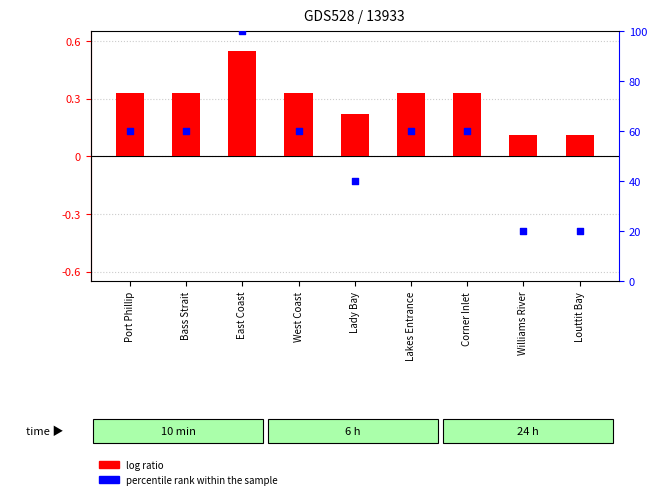

At which category is the sum across all series the highest?

East Coast